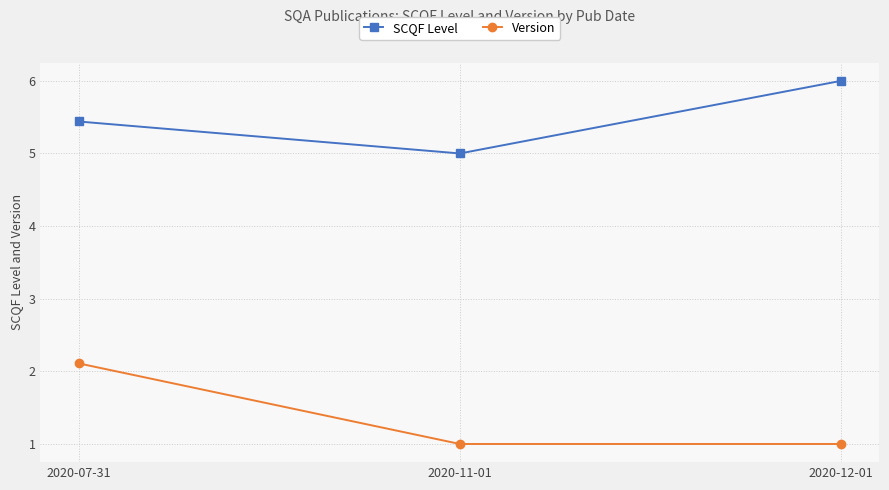

What is the spread (max minus min) of values at 2020-12-01?

5.0